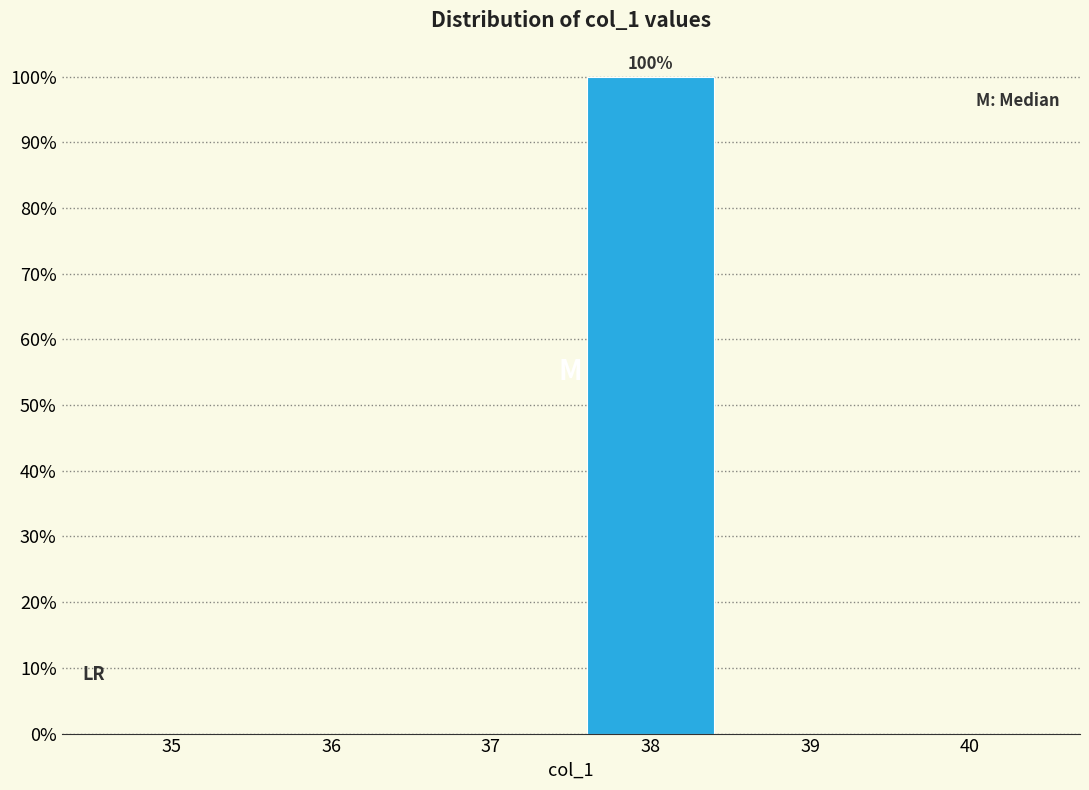

Reading left to right, extract all data points from this chart.

35=0	36=0	37=0	38=100	39=0	40=0